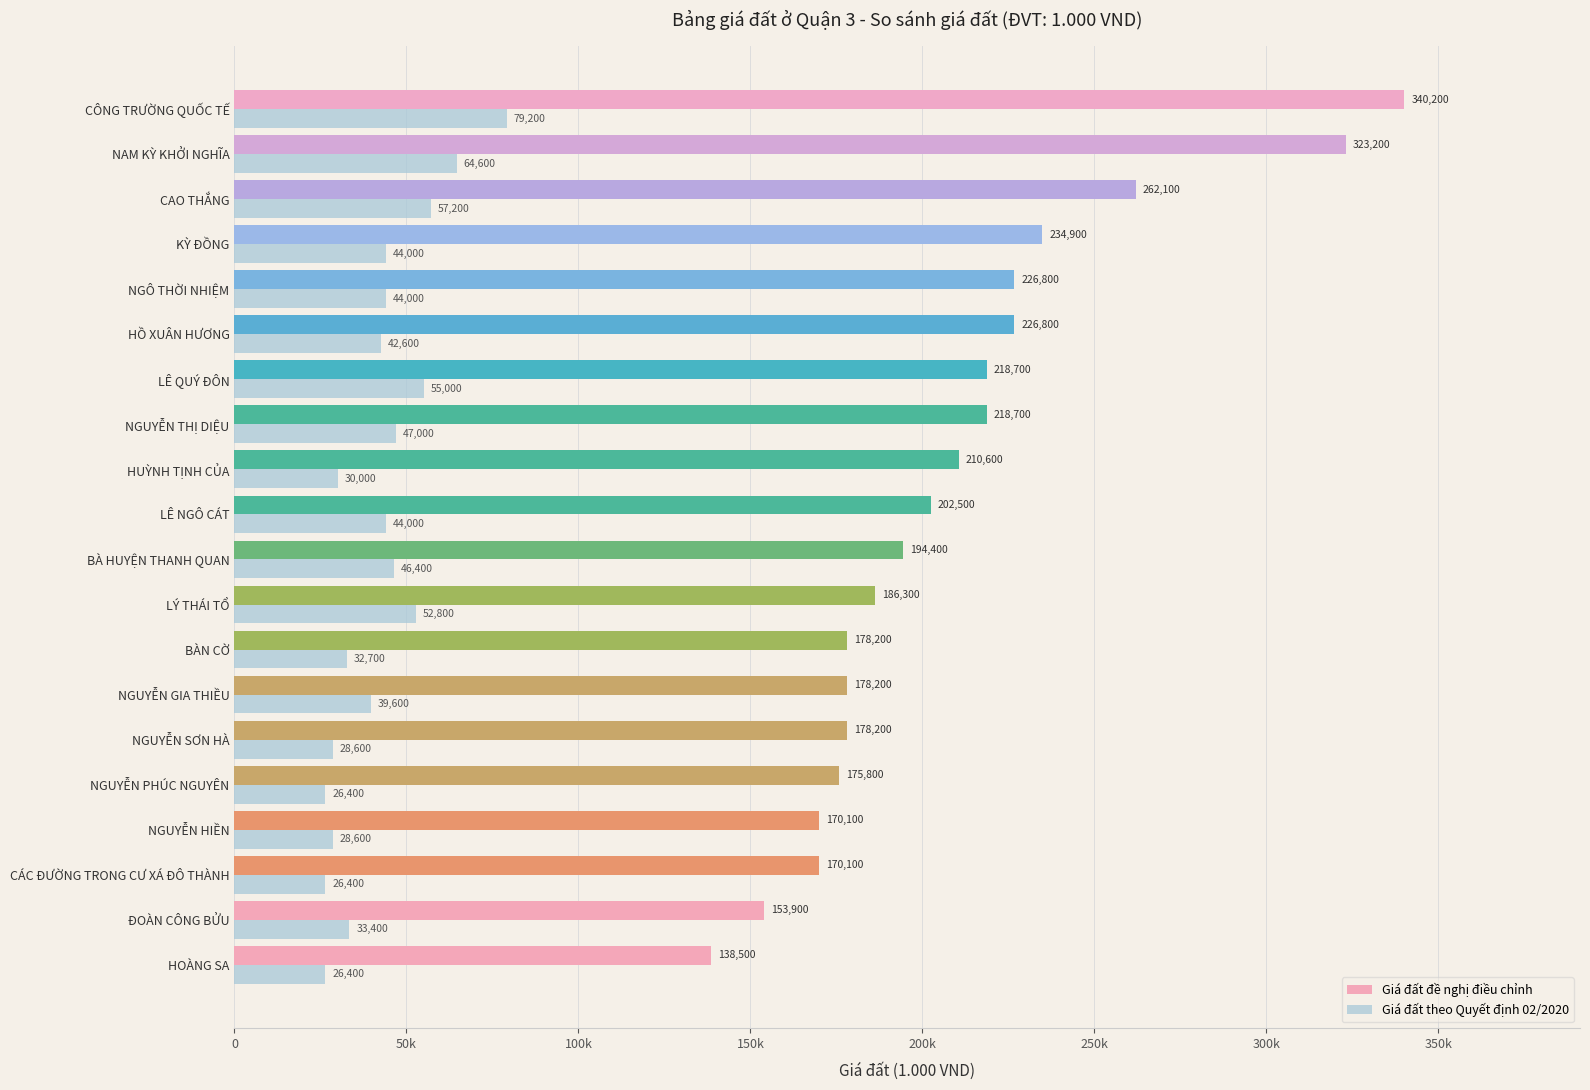

At how many categories does at least one series exceed 150773?

19